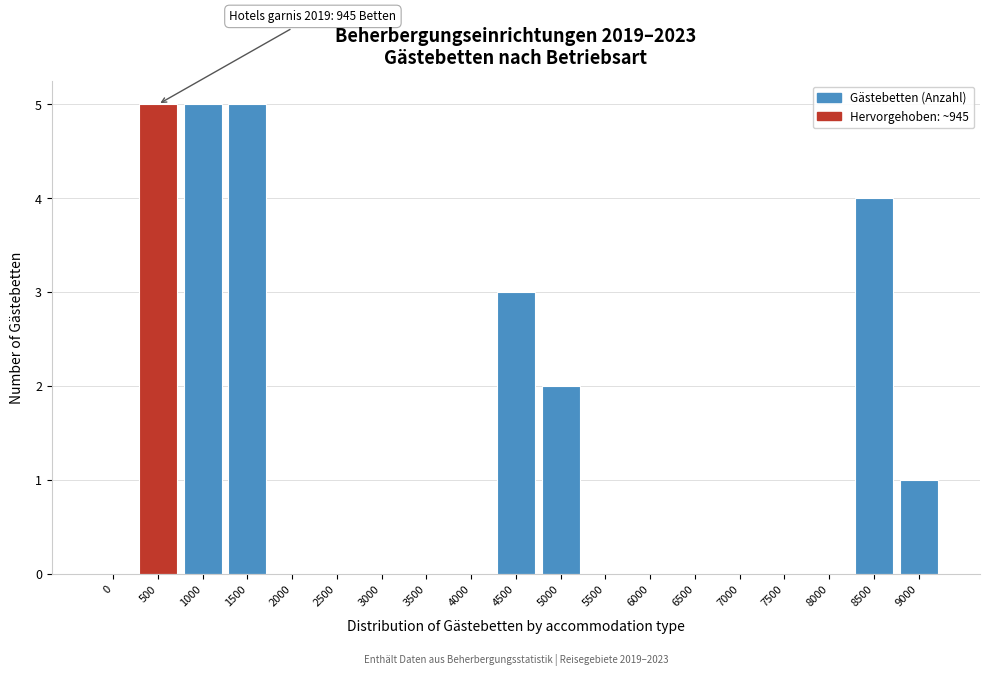

Reading left to right, what are all the values shown in this chart?

0=0	500=5	1000=5	1500=5	2000=0	2500=0	3000=0	3500=0	4000=0	4500=3	5000=2	5500=0	6000=0	6500=0	7000=0	7500=0	8000=0	8500=4	9000=1